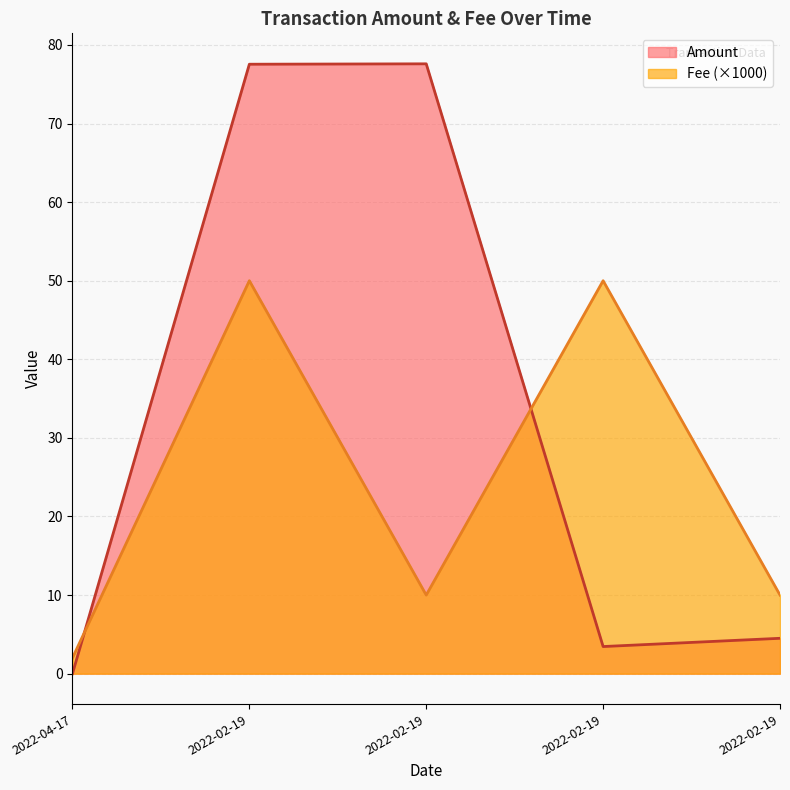

What position from the left is 2022-02-19 00:39:00?

5